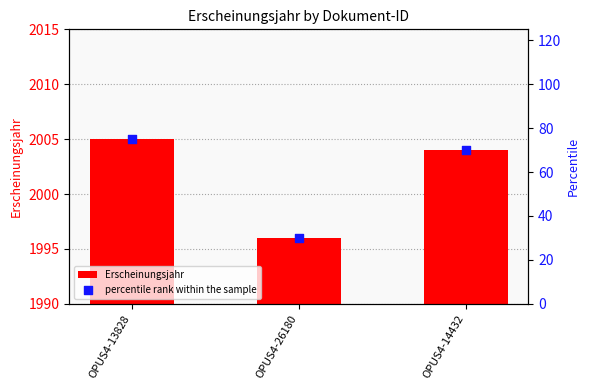

What are all the series names shown in the legend?

Erscheinungsjahr, percentile rank within the sample